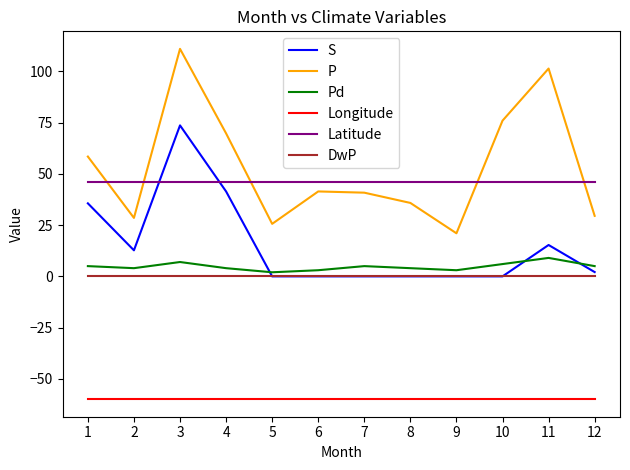

What is the maximum value for Latitude?

46.1